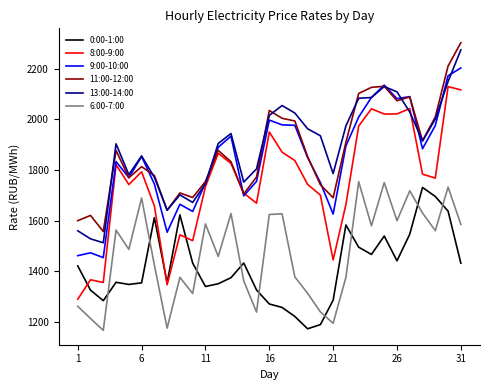

List the series in order of their peak value, lowest first.

0:00-1:00, 6:00-7:00, 8:00-9:00, 9:00-10:00, 13:00-14:00, 11:00-12:00